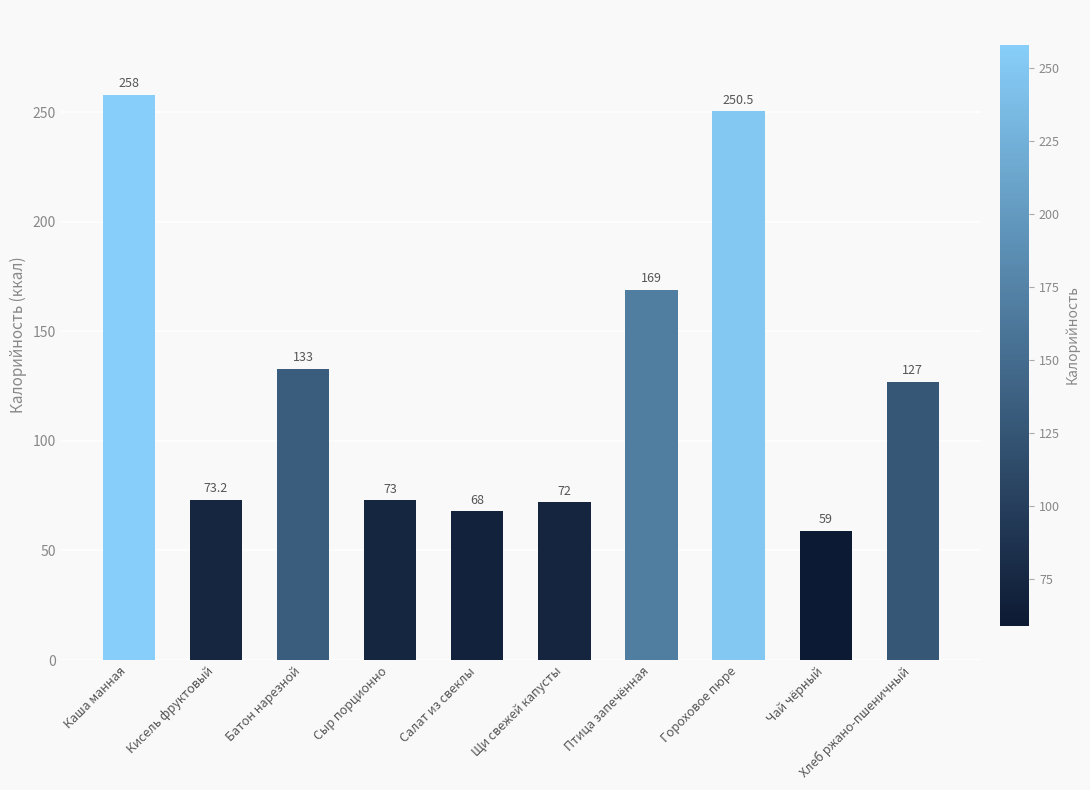

Rank the categories by value from highest to lowest.

Каша манная, Гороховое пюре, Птица запечённая, Батон нарезной, Хлеб ржано-пшеничный, Кисель фруктовый, Сыр порционно, Щи свежей капусты, Салат из свеклы, Чай чёрный